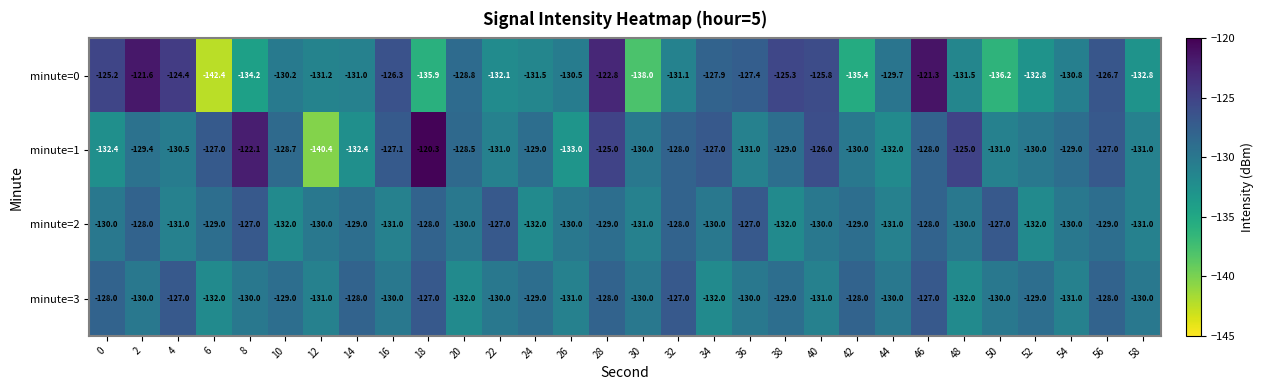

What is the sum of the minute=3 values at 32 and 54?

-258.0